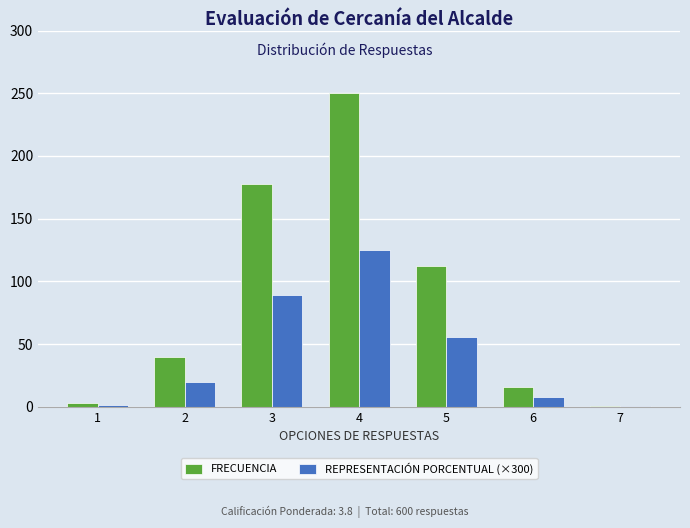

Which series changed the most between 1 and 5?

FRECUENCIA